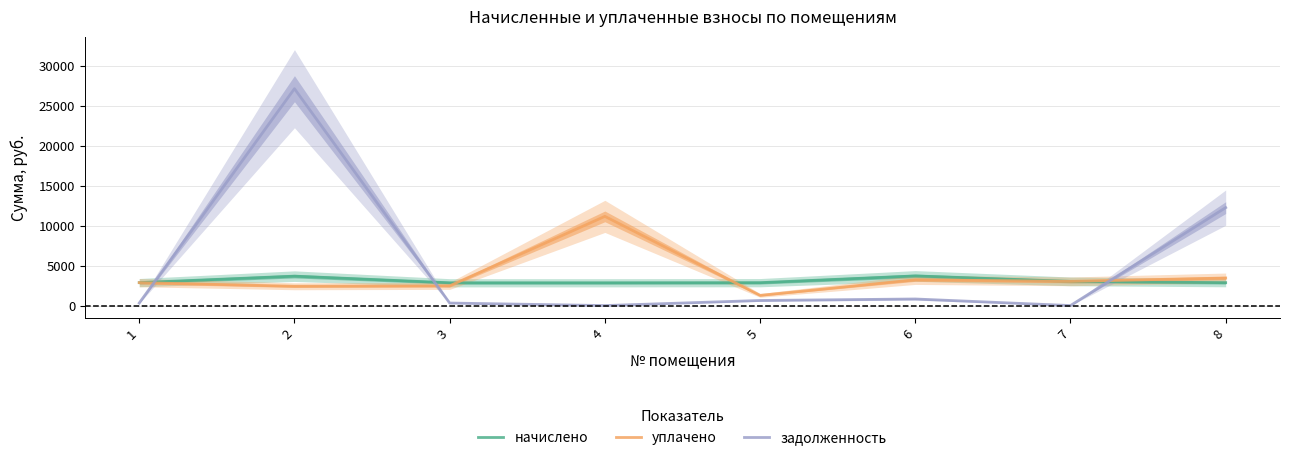

What is the difference between the second highest and second lowest values in the задолженность series?

12256.1